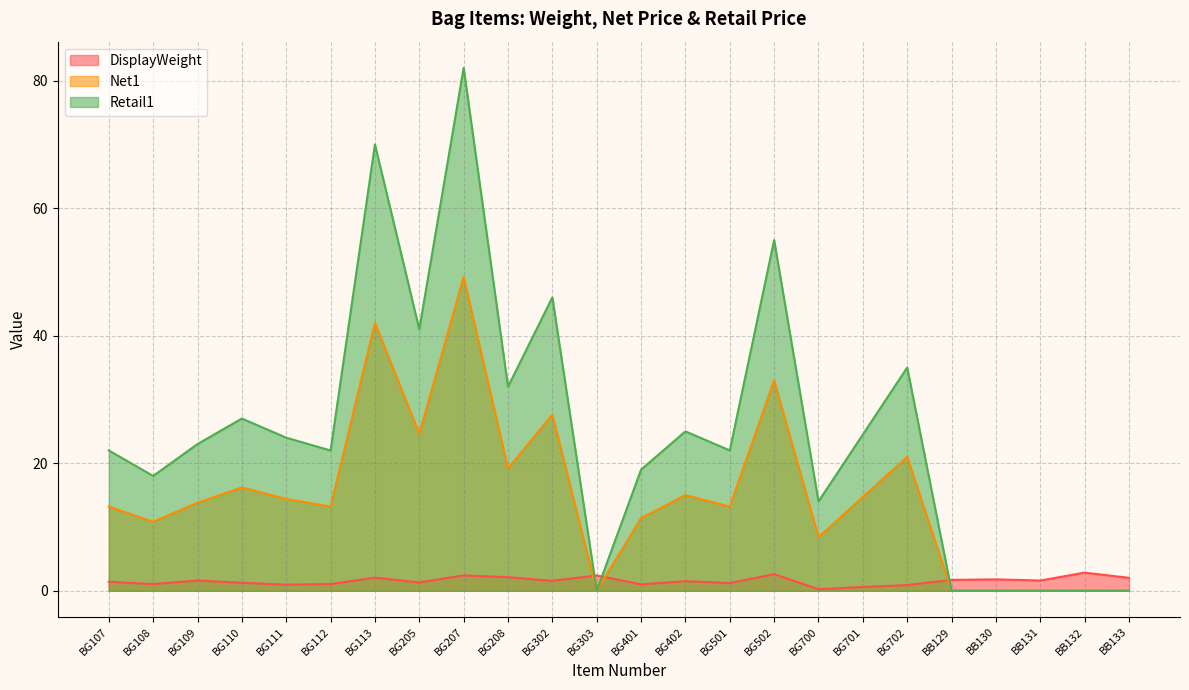

True or false: Net1 and Retail1 cross at least once.

False